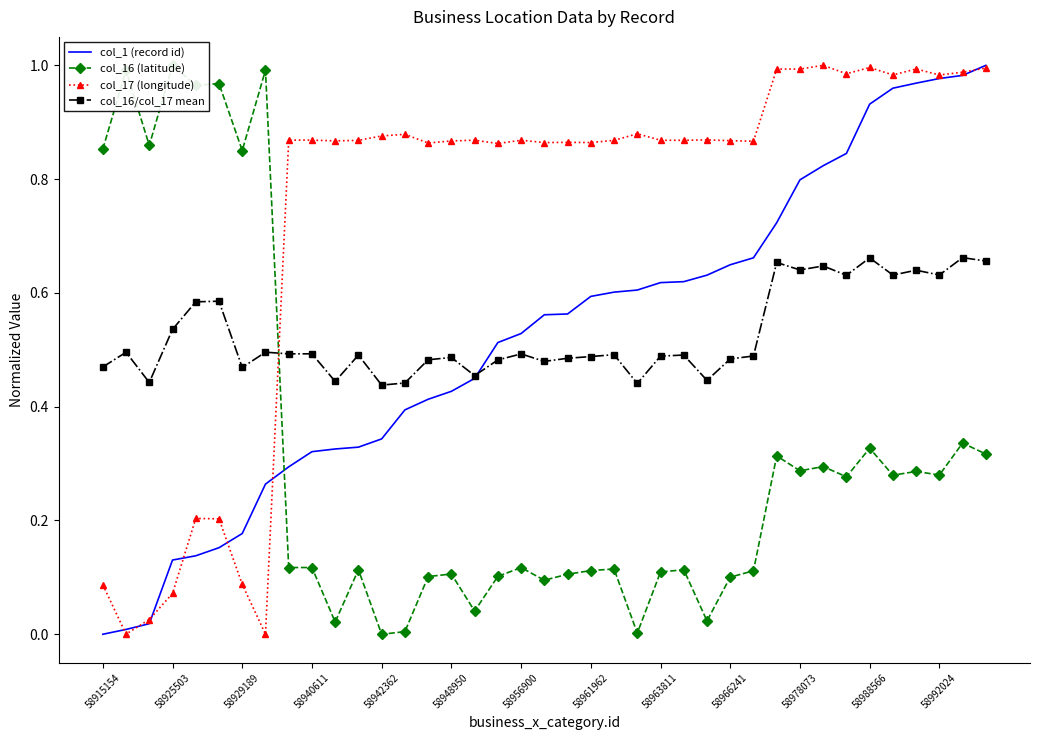

Between 13 and 21, which series saw the biggest shift?

col_1 (record id)